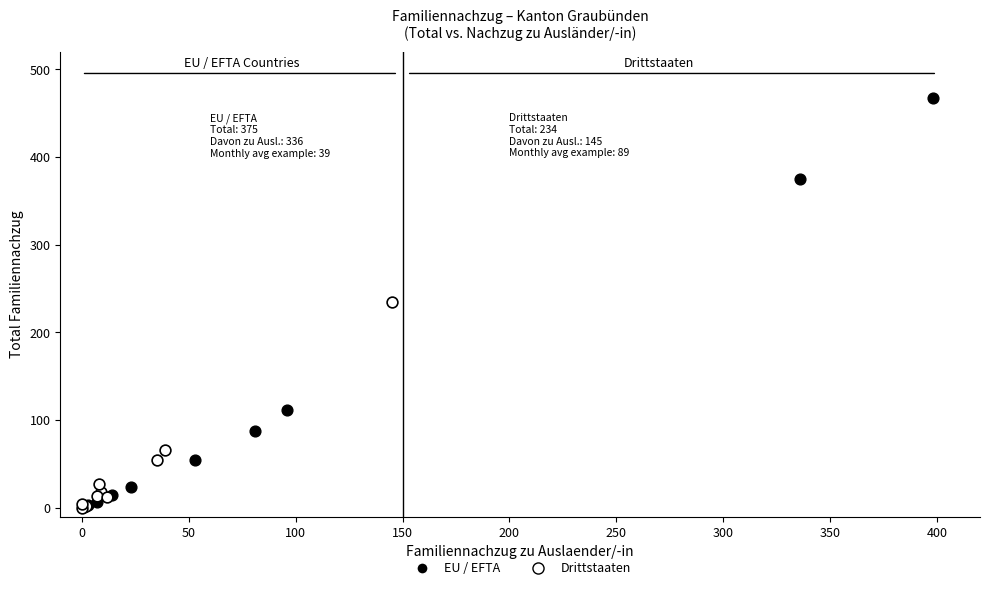

Which series has the largest Y range (max minus min)?

EU / EFTA